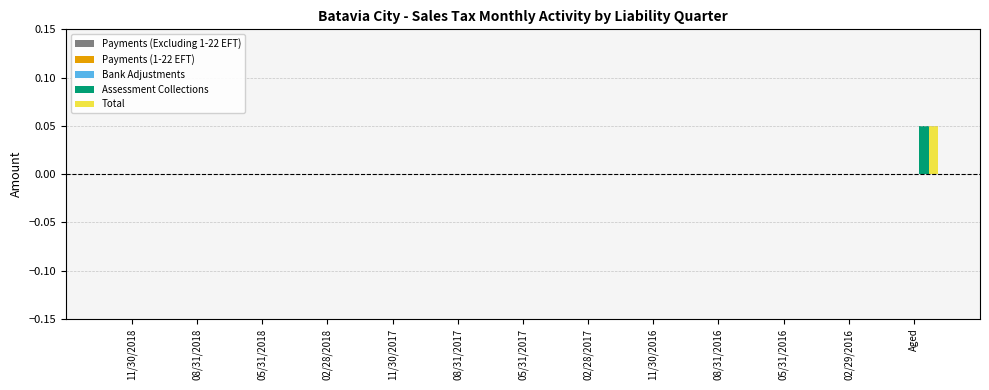

True or false: Assessment Collections has a value of 0.0 at 02/29/2016.

True